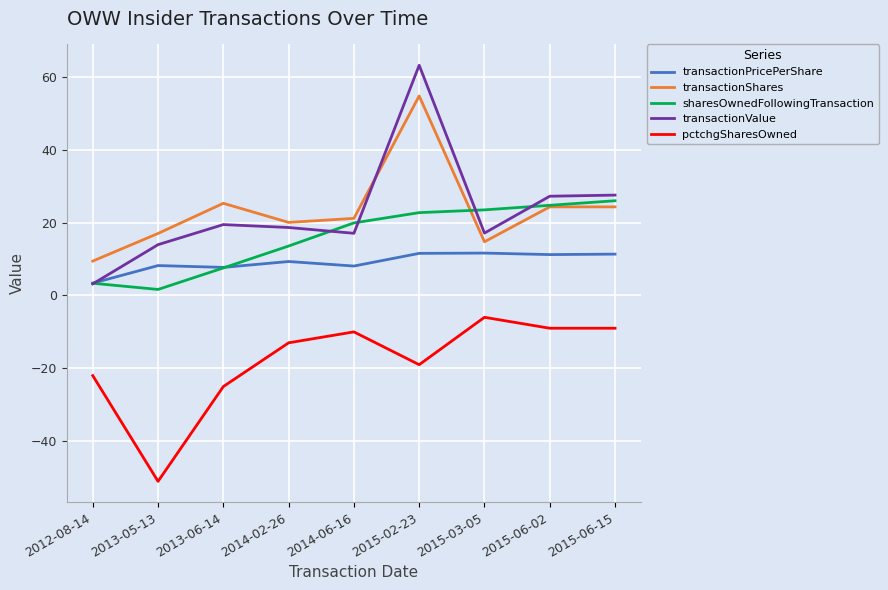

How many lines are shown in the chart?

5